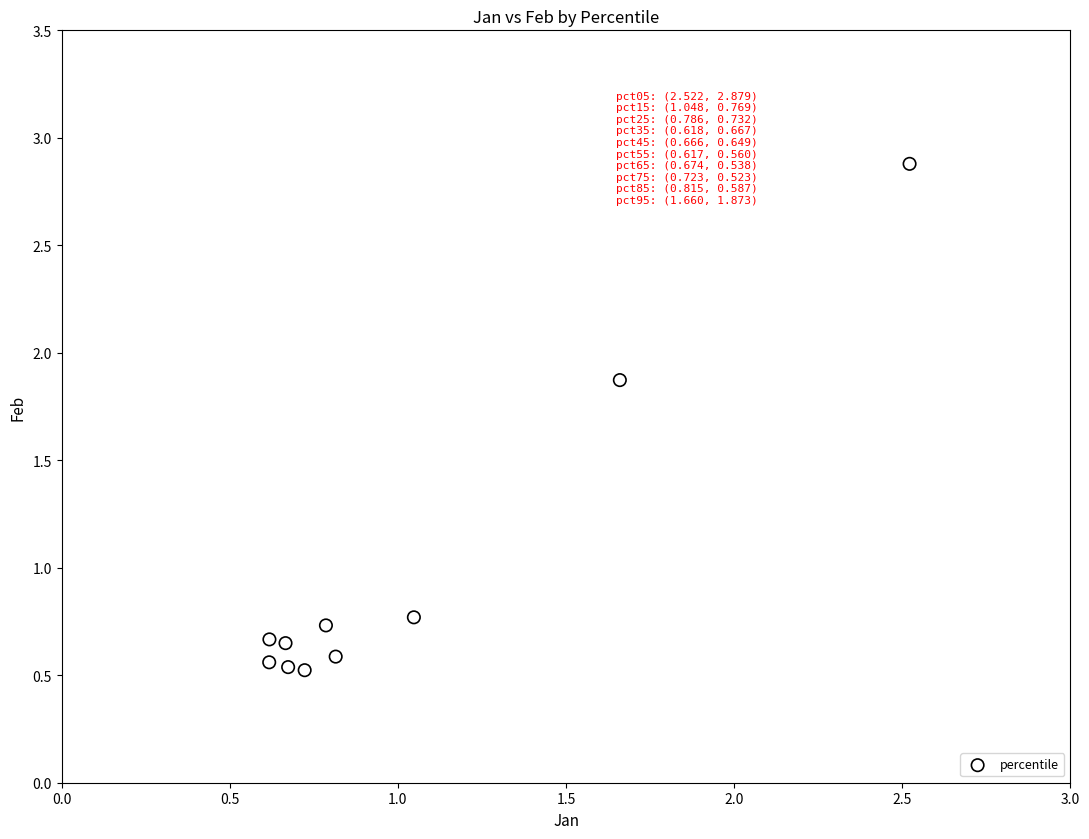

What is the range of X values (max minus min)?

1.9